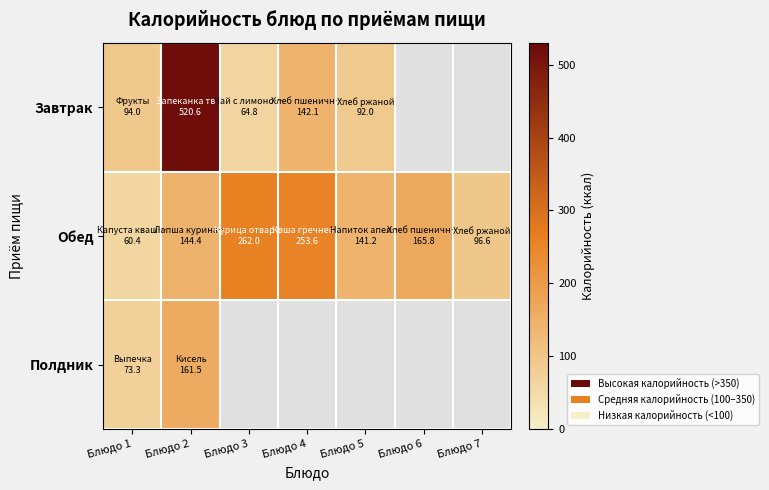

What is the greatest value displayed?

520.6